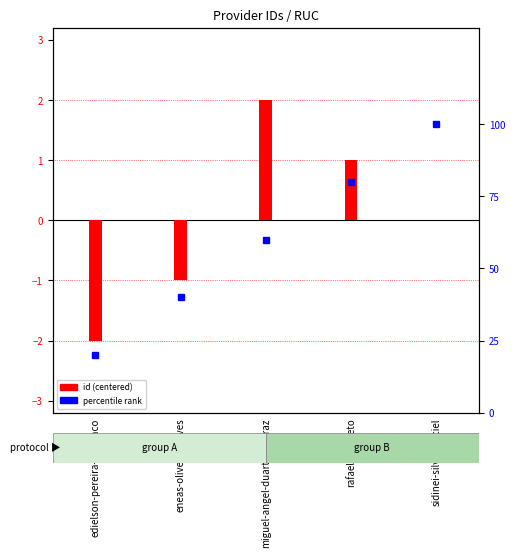

What is the average value of the percentile rank series?

60